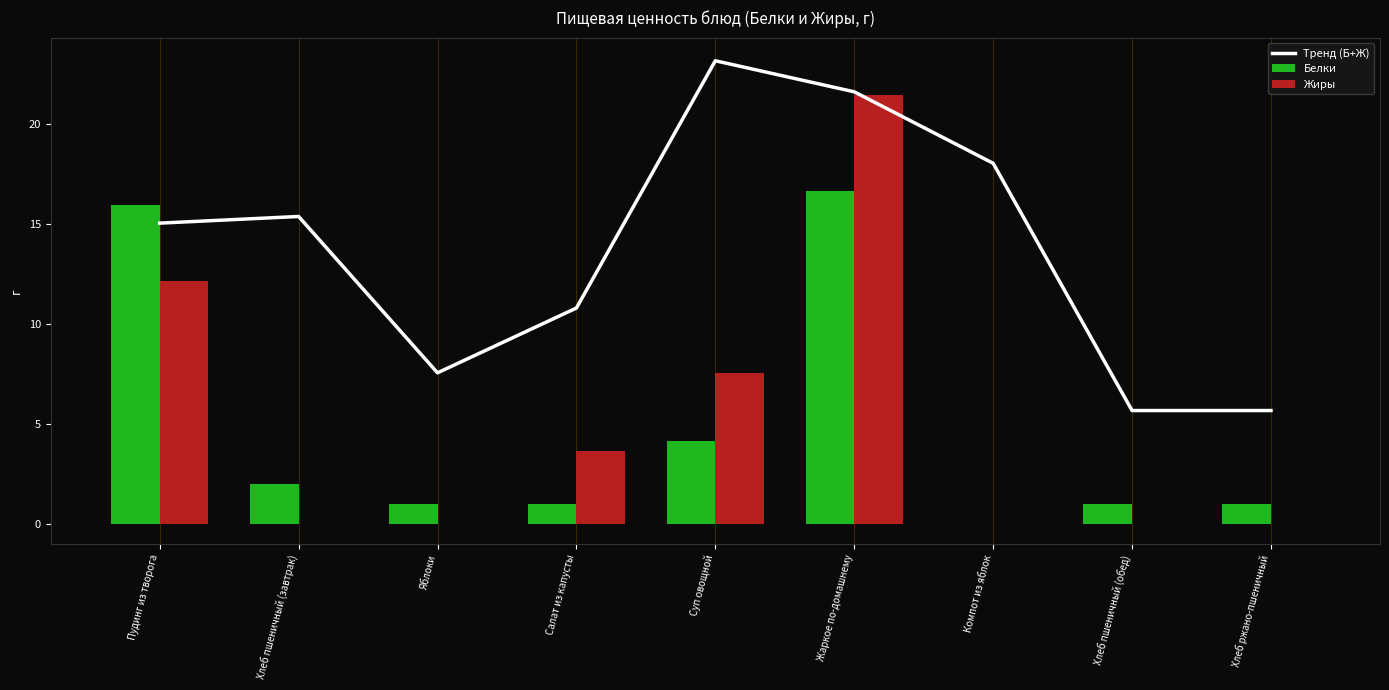

How many data points in Белки are above 1?

4